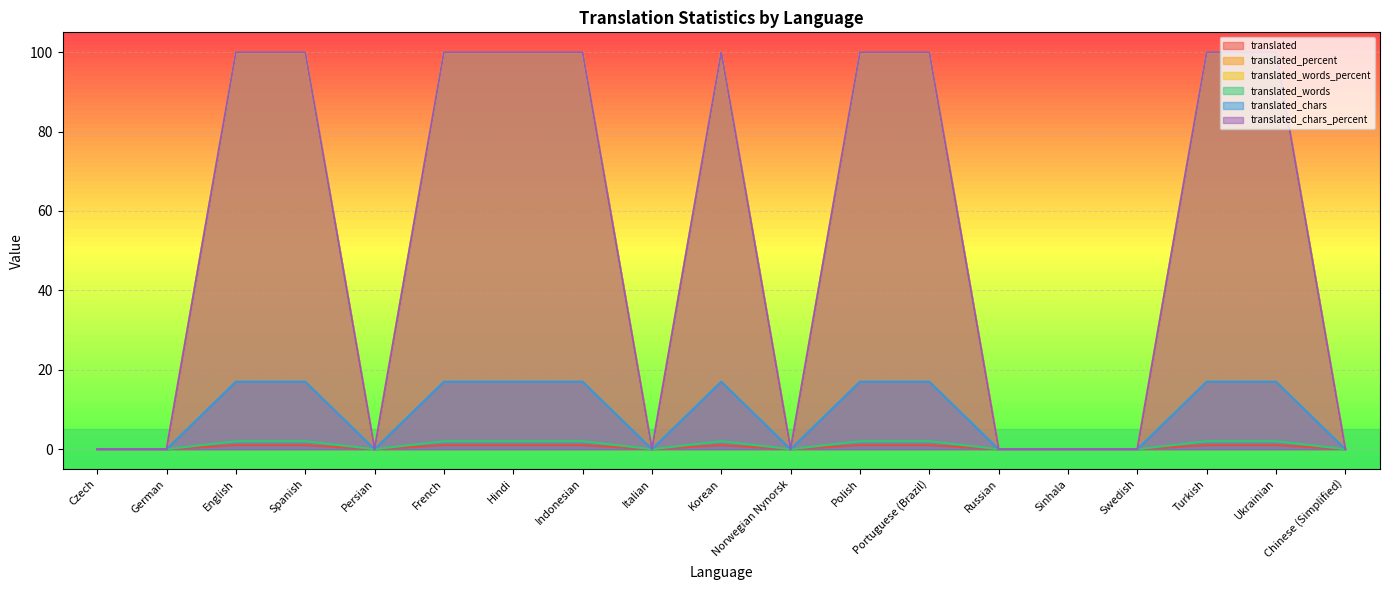

Is it true that translated_words equals 2 at English?

True